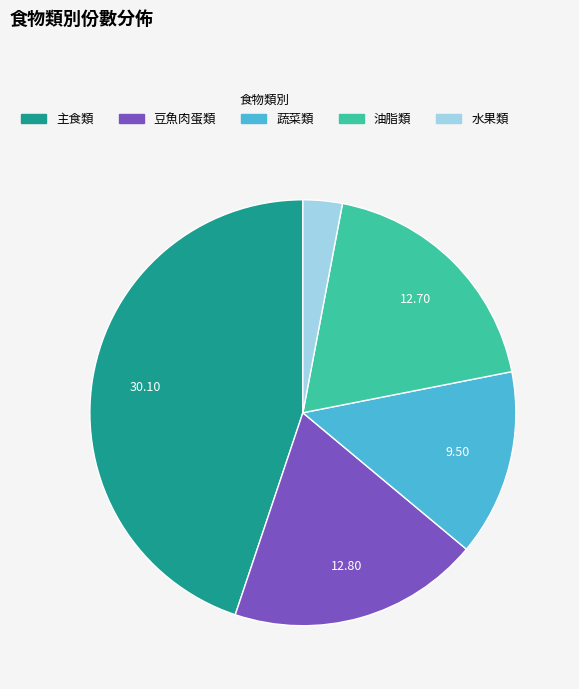

Is there any slice that represents more than half of the pie?

No